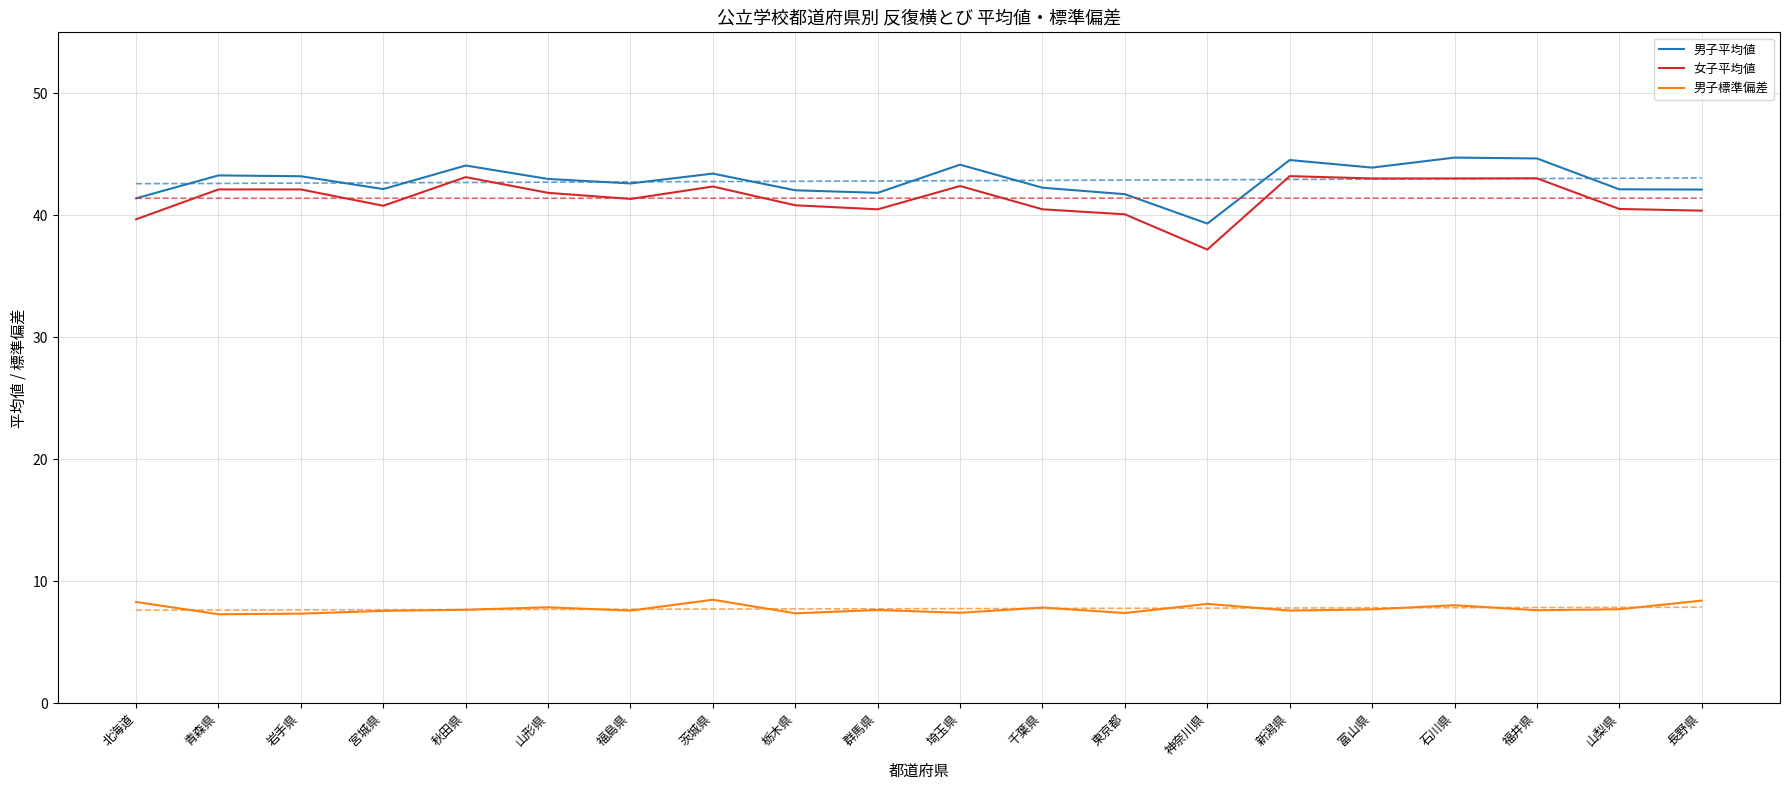

Reading left to right, what are all the values shown in this chart?

男子平均値: 北海道=41.4	青森県=43.3	岩手県=43.2	宮城県=42.1	秋田県=44.1	山形県=43.0	福島県=42.6	茨城県=43.4	栃木県=42.0	群馬県=41.8	埼玉県=44.1	千葉県=42.3	東京都=41.7	神奈川県=39.3	新潟県=44.5	富山県=43.9	石川県=44.7	福井県=44.7	山梨県=42.1	長野県=42.1
女子平均値: 北海道=39.7	青森県=42.1	岩手県=42.1	宮城県=40.8	秋田県=43.1	山形県=41.8	福島県=41.3	茨城県=42.4	栃木県=40.8	群馬県=40.5	埼玉県=42.4	千葉県=40.5	東京都=40.1	神奈川県=37.2	新潟県=43.2	富山県=43.0	石川県=43.0	福井県=43.0	山梨県=40.5	長野県=40.4
男子標準偏差: 北海道=8.3	青森県=7.3	岩手県=7.3	宮城県=7.6	秋田県=7.7	山形県=7.9	福島県=7.6	茨城県=8.5	栃木県=7.4	群馬県=7.6	埼玉県=7.4	千葉県=7.8	東京都=7.4	神奈川県=8.1	新潟県=7.6	富山県=7.7	石川県=8.0	福井県=7.6	山梨県=7.7	長野県=8.4